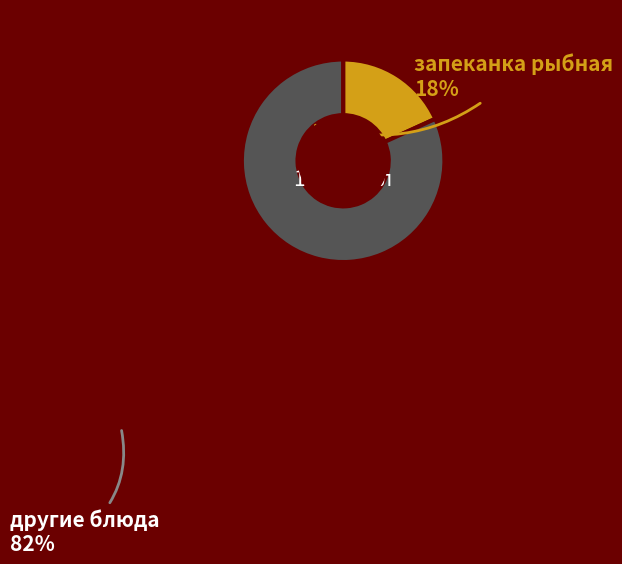

What is the ratio of the value at другие блюда to the value at запеканка рыбная?

4.5